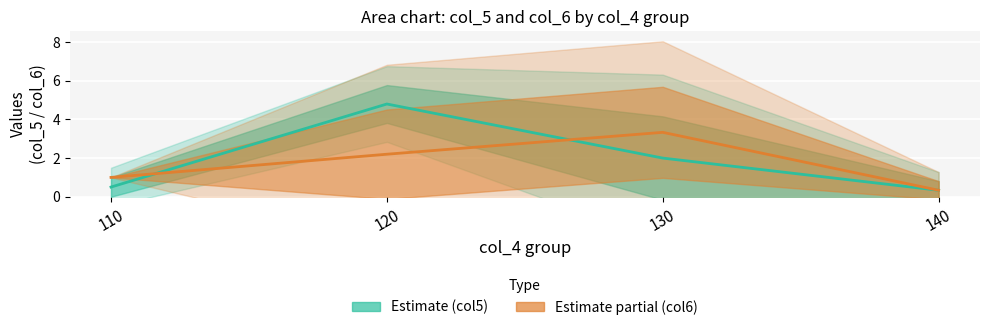

At which category does the chart reach its minimum across all series?

140